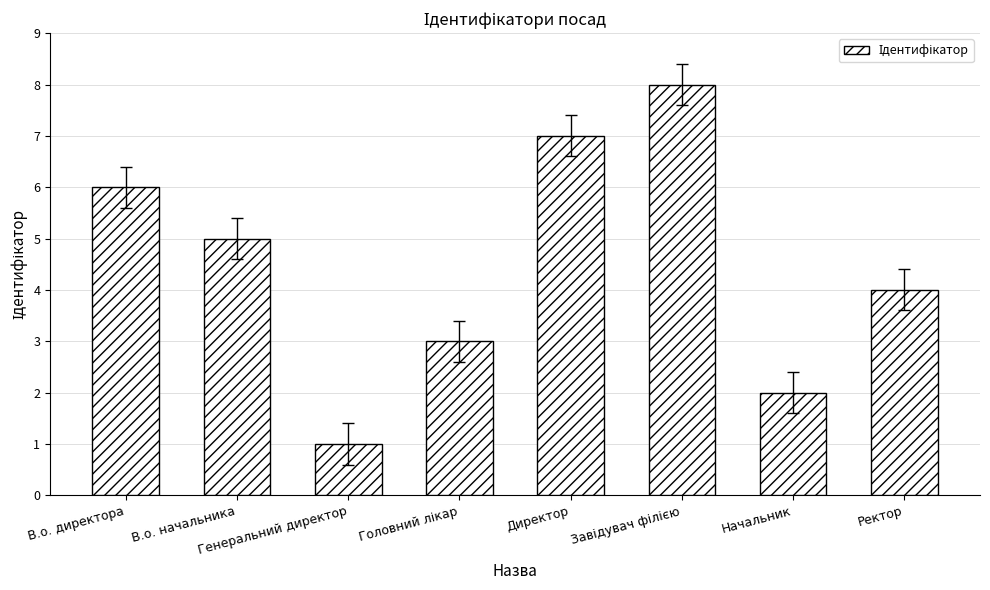

Reading right to left, list all the values displayed in this chart.

4	2	8	7	3	1	5	6